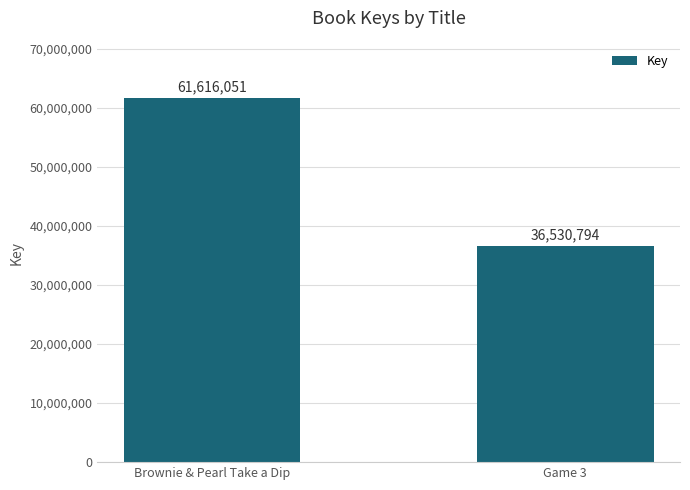

Reading left to right, extract all data points from this chart.

Brownie & Pearl Take a Dip=61616051	Game 3=36530794